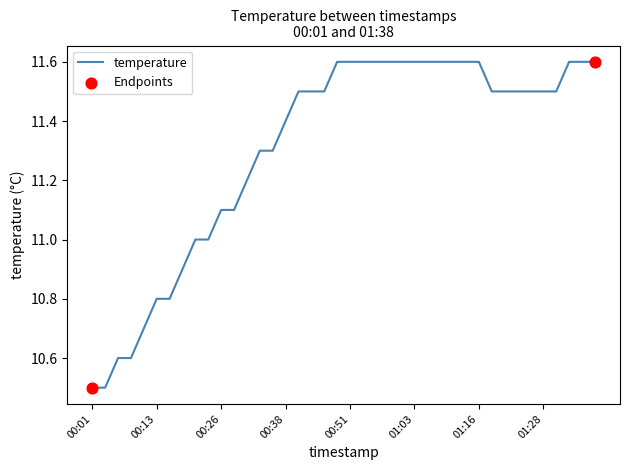

What is the greatest value displayed?

11.6